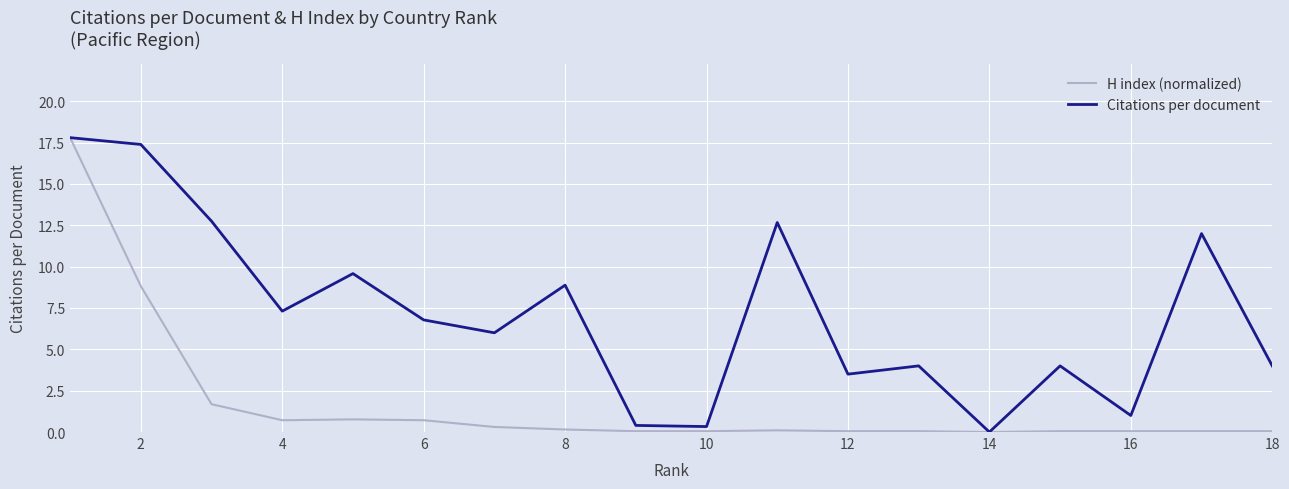

Which series has the largest total across all categories?

Citations per document